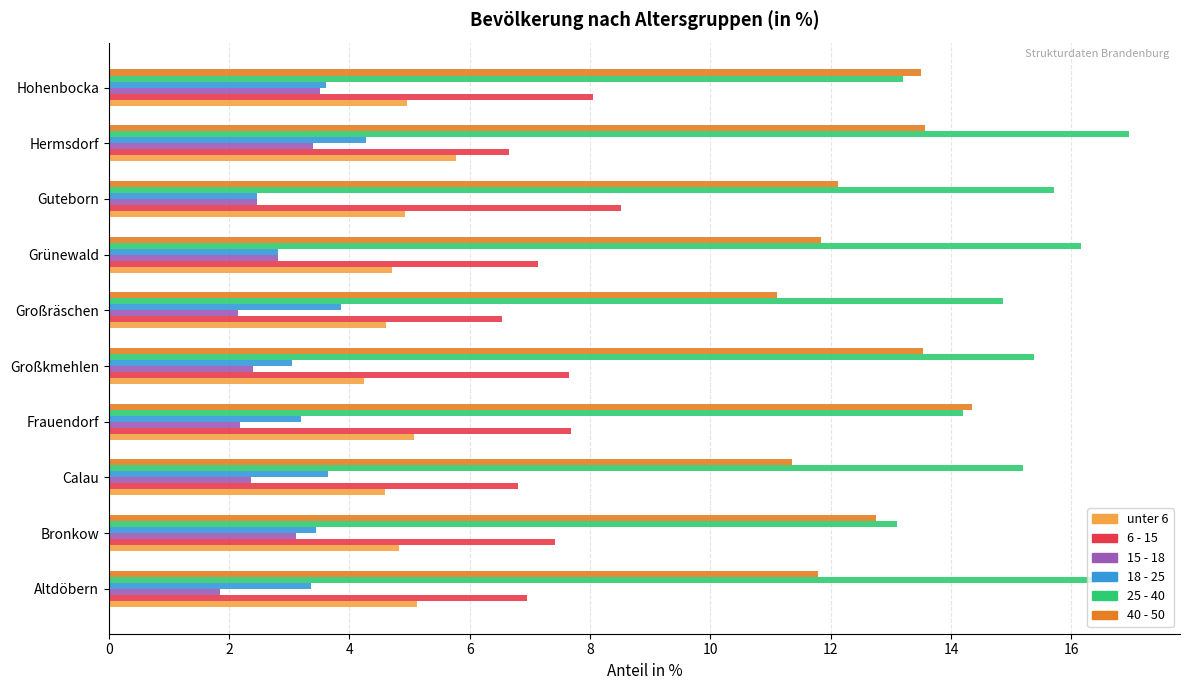

Which series has the largest total across all categories?

25 - 40